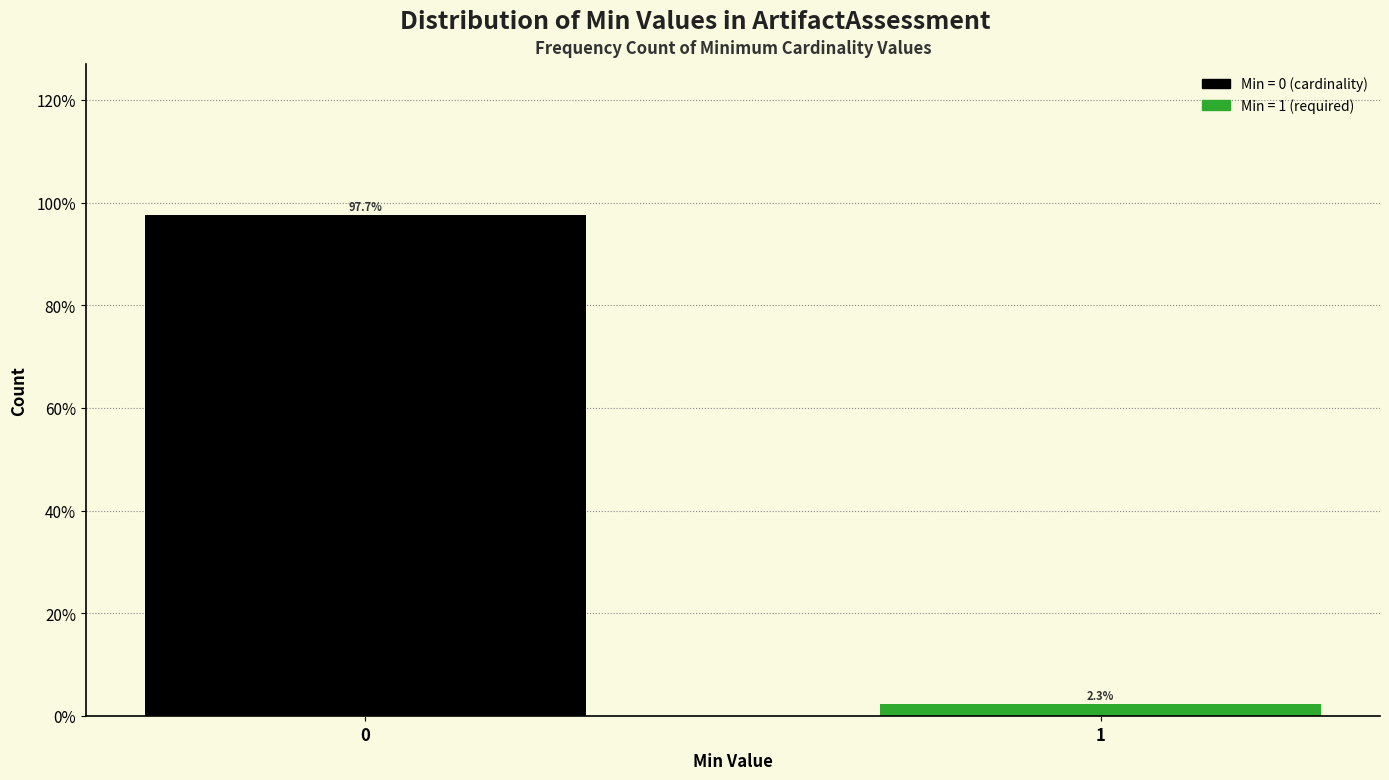

Reading left to right, what are all the values shown in this chart?

0=97.7	1=2.3